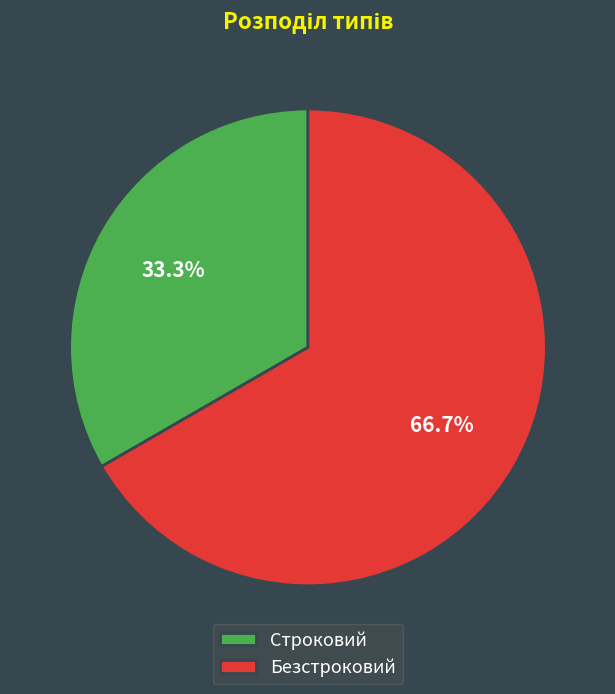

Does any single category account for the majority?

Yes